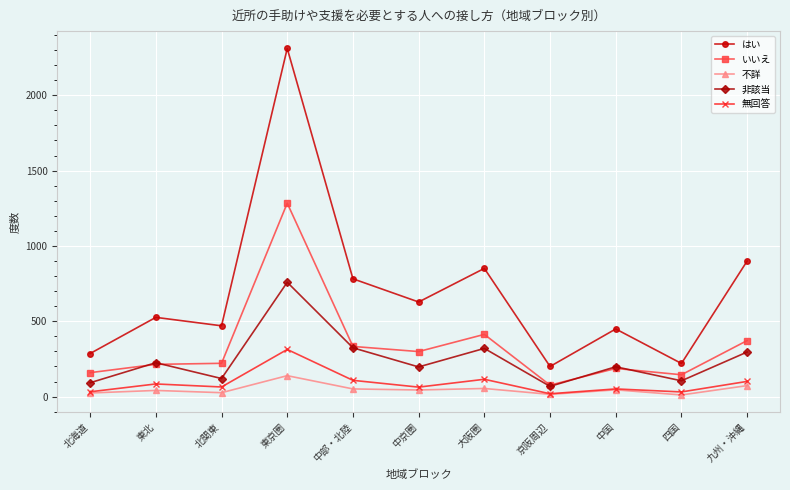

How many distinct data groups are displayed?

5